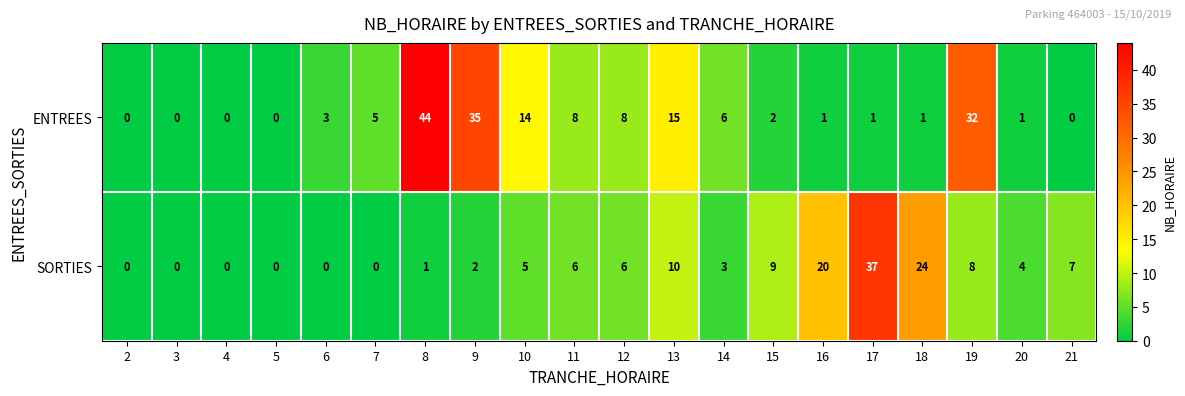

What is the difference between the second highest and second lowest values in the SORTIES series?

24